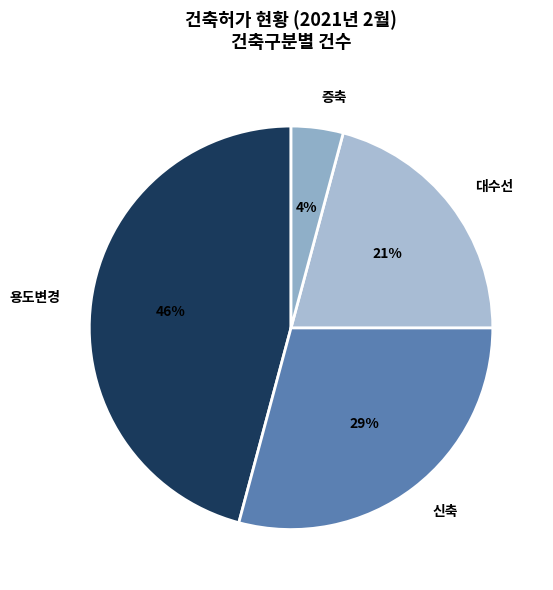

To the nearest percent, what portion does 용도변경 represent?

46%